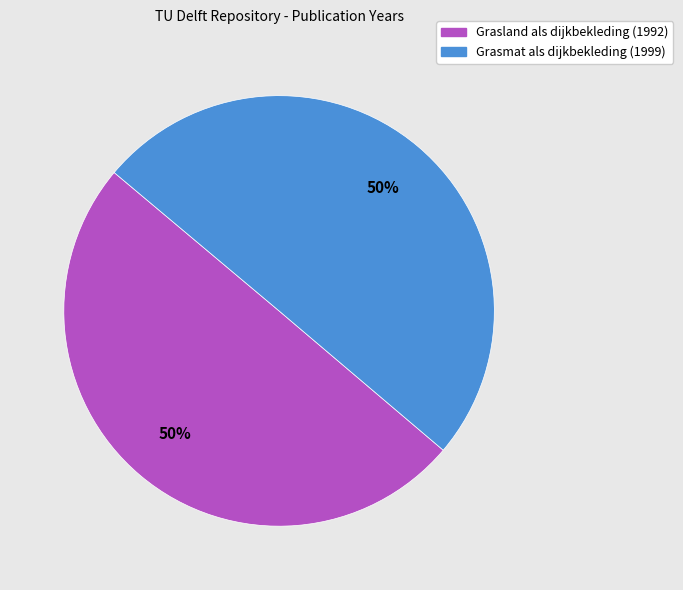

The Grasland als dijkbekleding (1992) slice represents 61% of the pie. True or false?

False